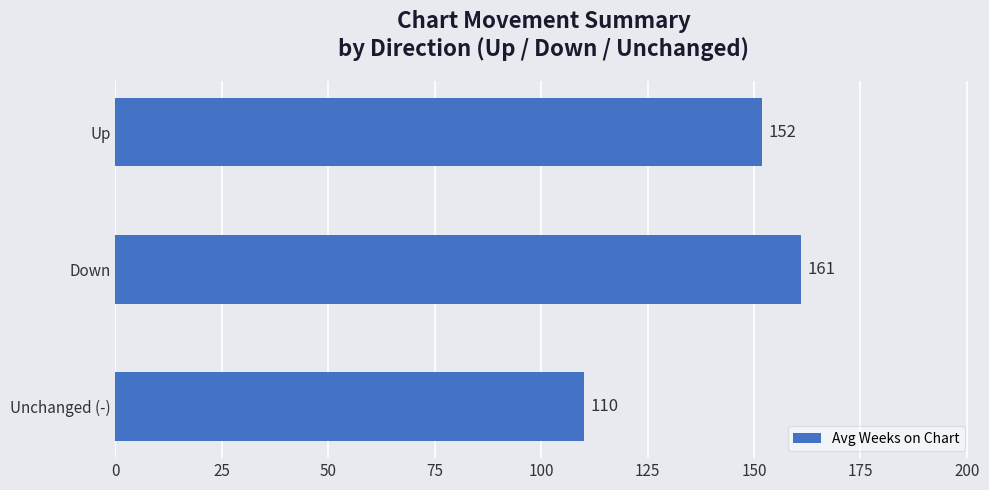

What is the ratio of the value at Up to the value at Unchanged (-)?

1.4